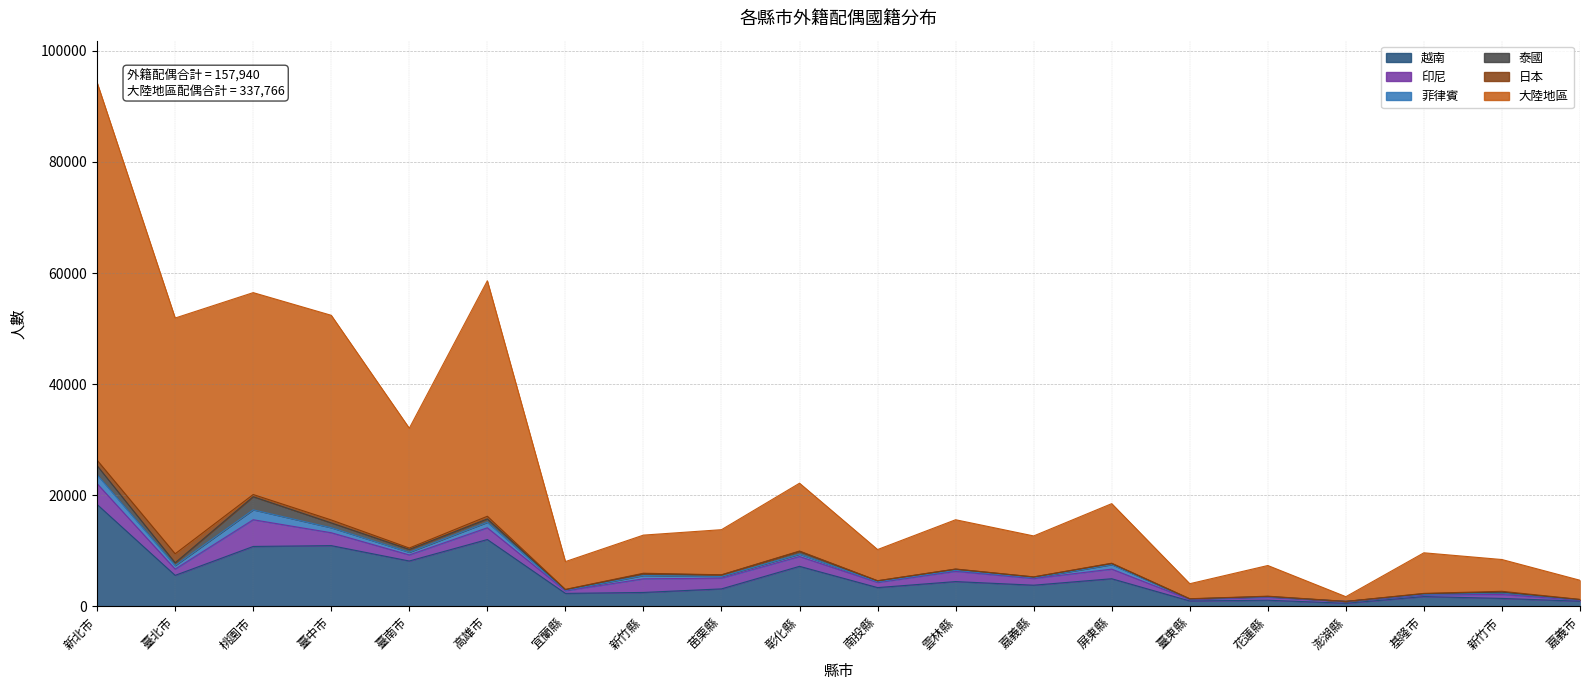

What is the label of the 16th point from the right?

臺南市